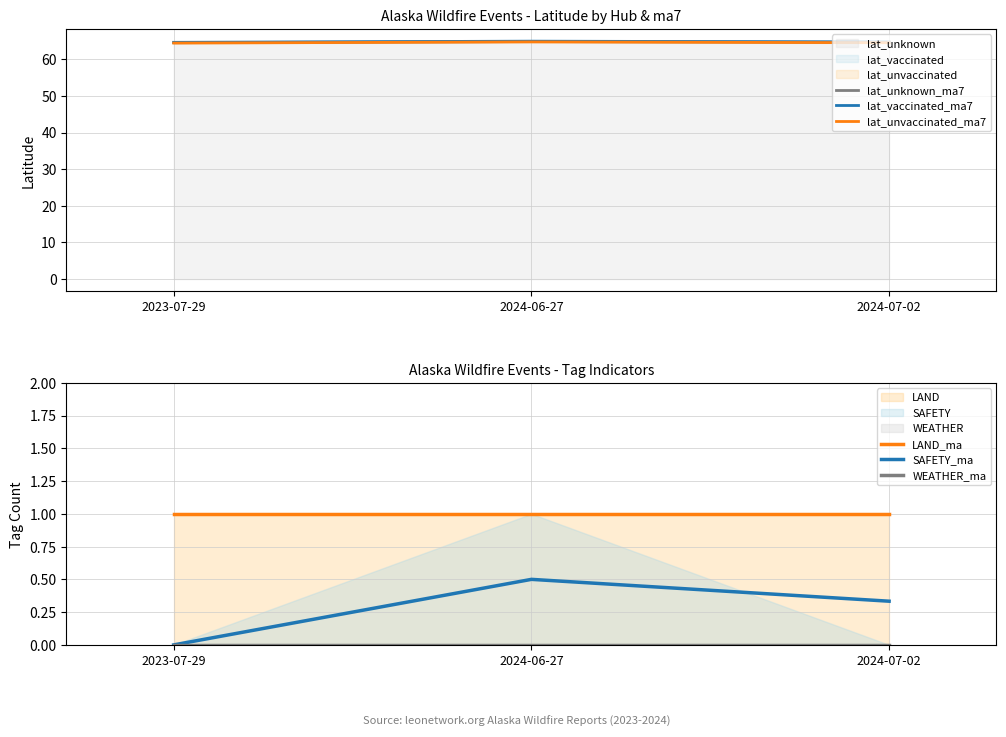

What is the value of the lat_unvaccinated_ma7 point at the 2nd from the left?

64.7